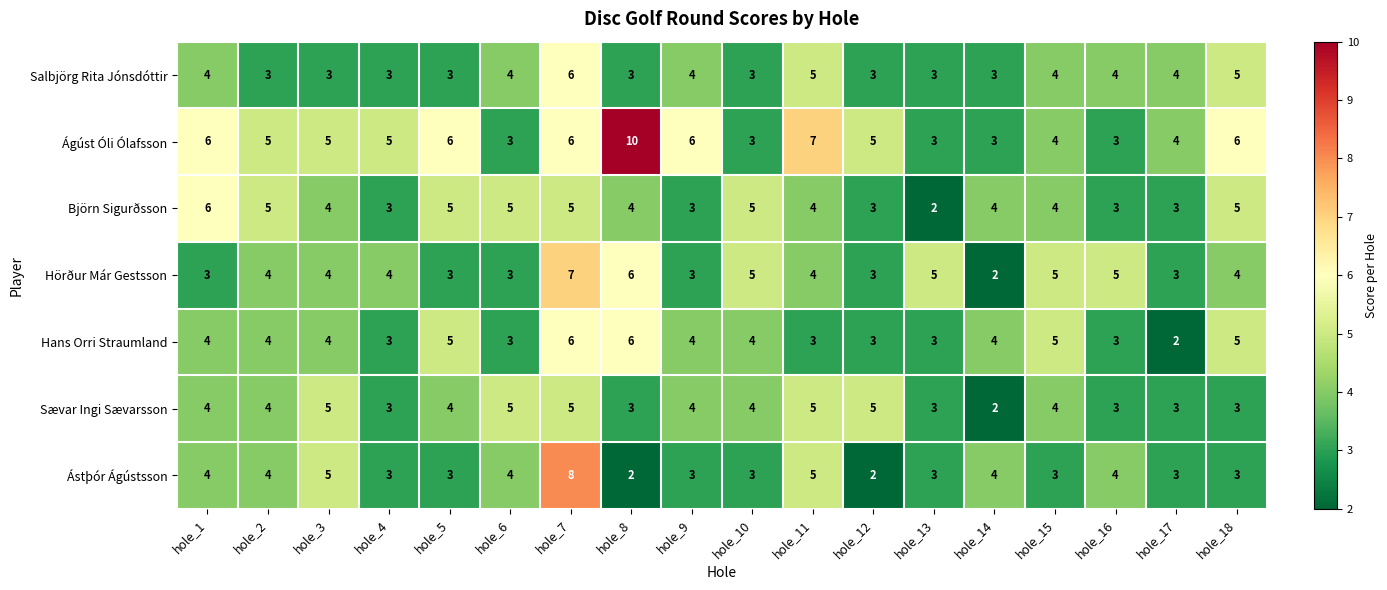

What is the spread (max minus min) of values at hole_1?

3